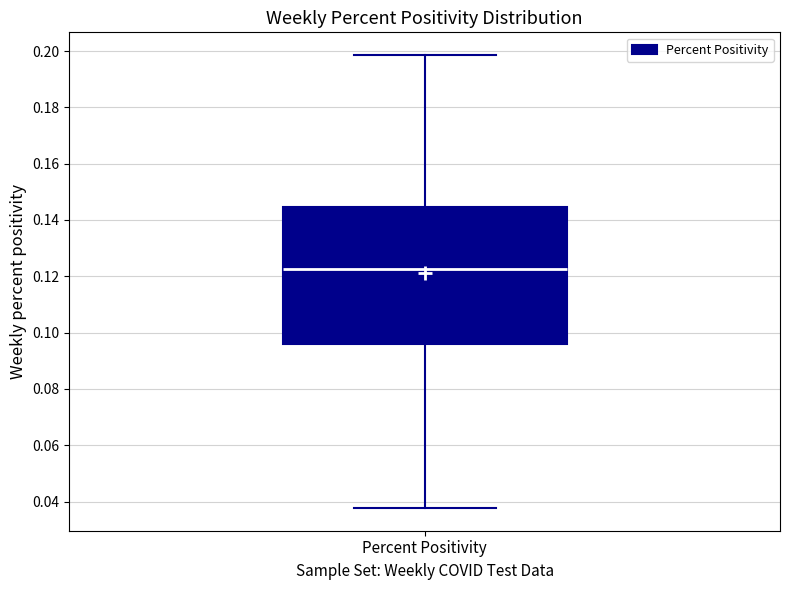

Where does the upper whisker of the box for Percent Positivity end on the y-axis? The values are not printed on the chart, so give them approximately, as read against the axis.

0.198